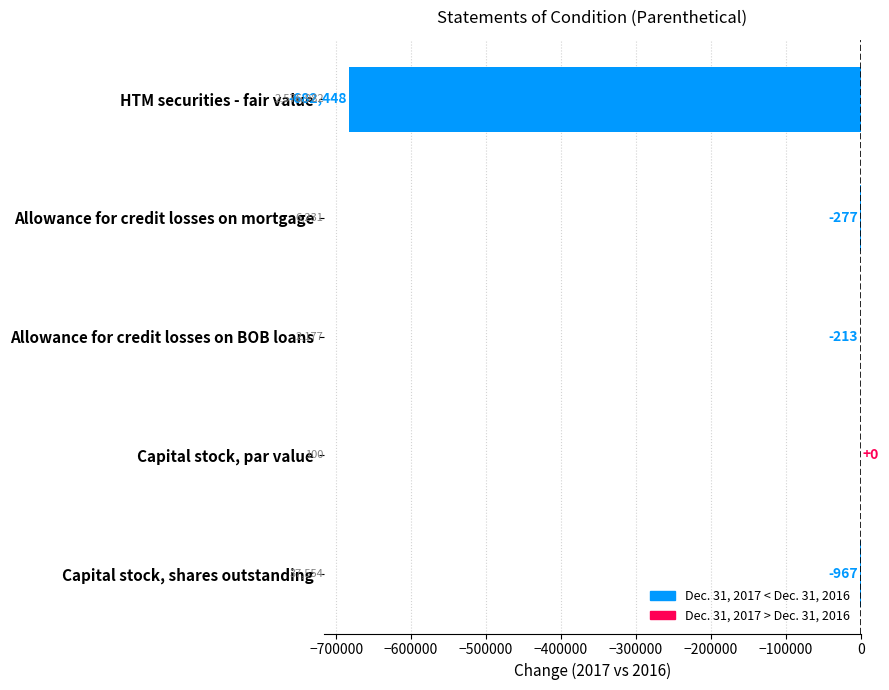

What is the change in value from Allowance for credit losses on mortgage to Allowance for credit losses on BOB loans?

+64